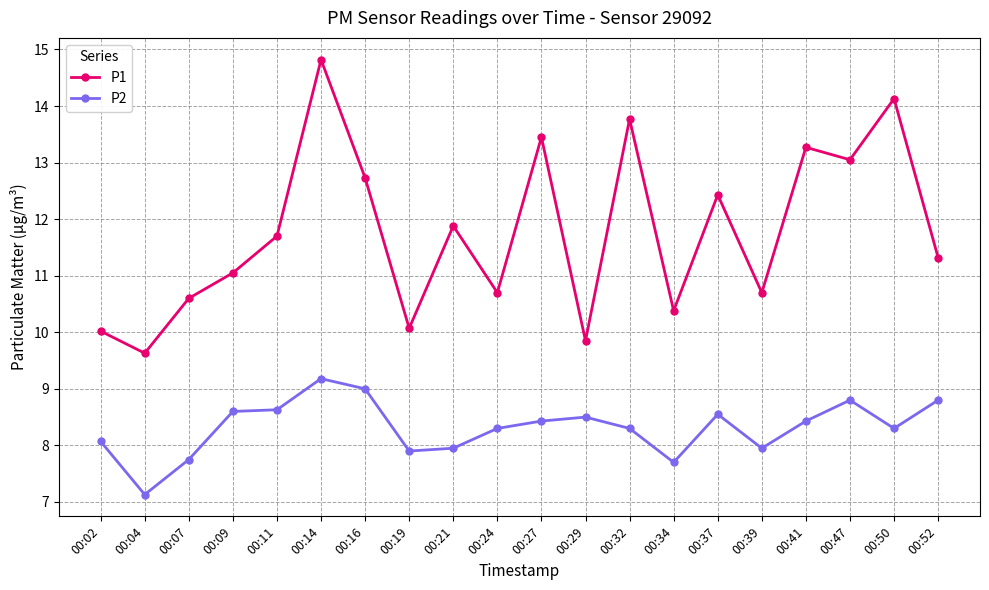

True or false: P2 and P1 cross at least once.

False